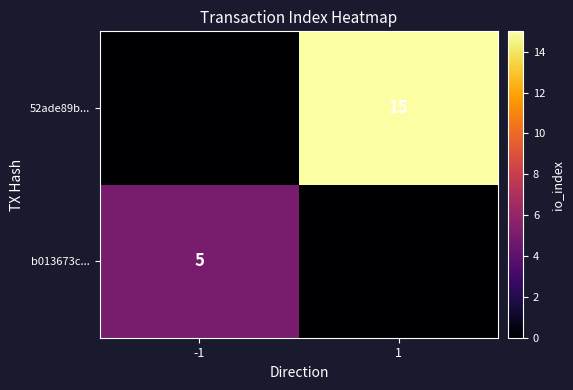

Is the value of b013673c... at -1 greater than the value of 52ade89b... at 1?

No